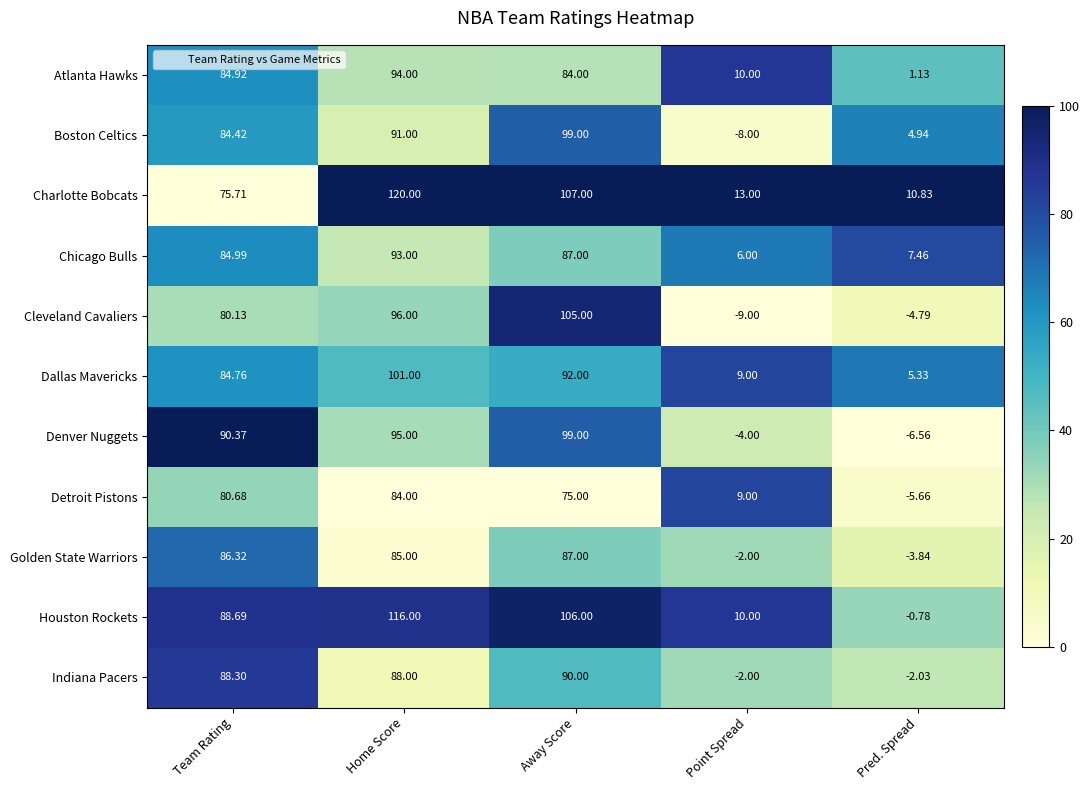

Which category has the highest value across all series?

Home Score